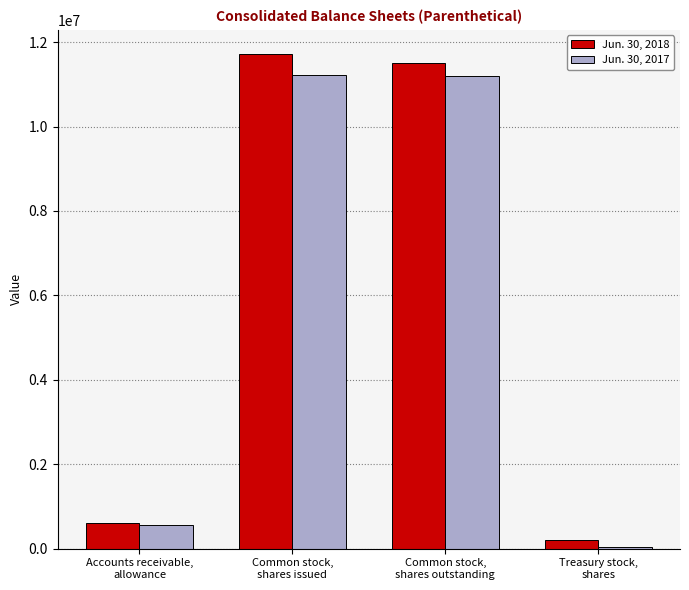

List the labels in order of Jun. 30, 2018 value, smallest first.

Treasury stock,
shares, Accounts receivable,
allowance, Common stock,
shares outstanding, Common stock,
shares issued